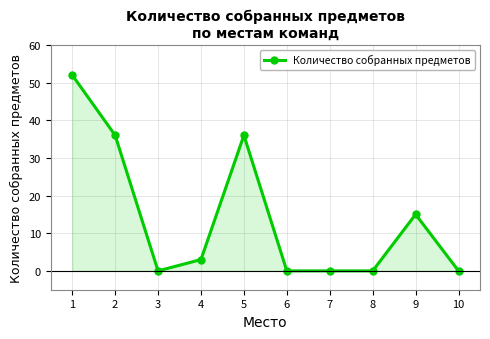

What is the difference between the second highest and second lowest values?

36